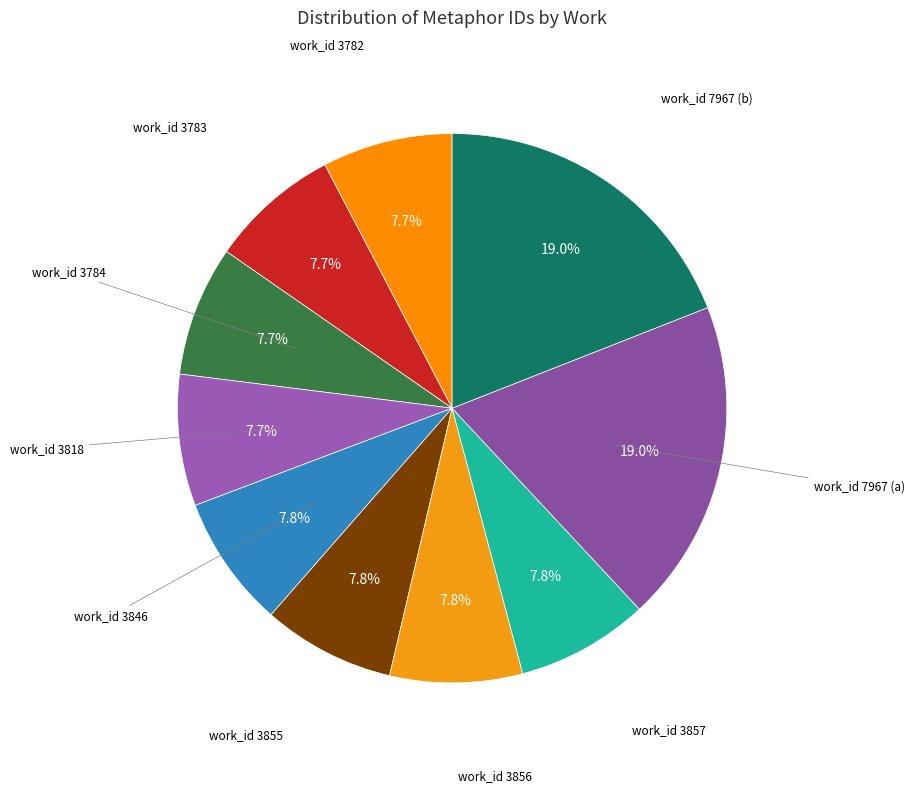

What is the largest slice in the pie chart?

work_id 7967 (b)